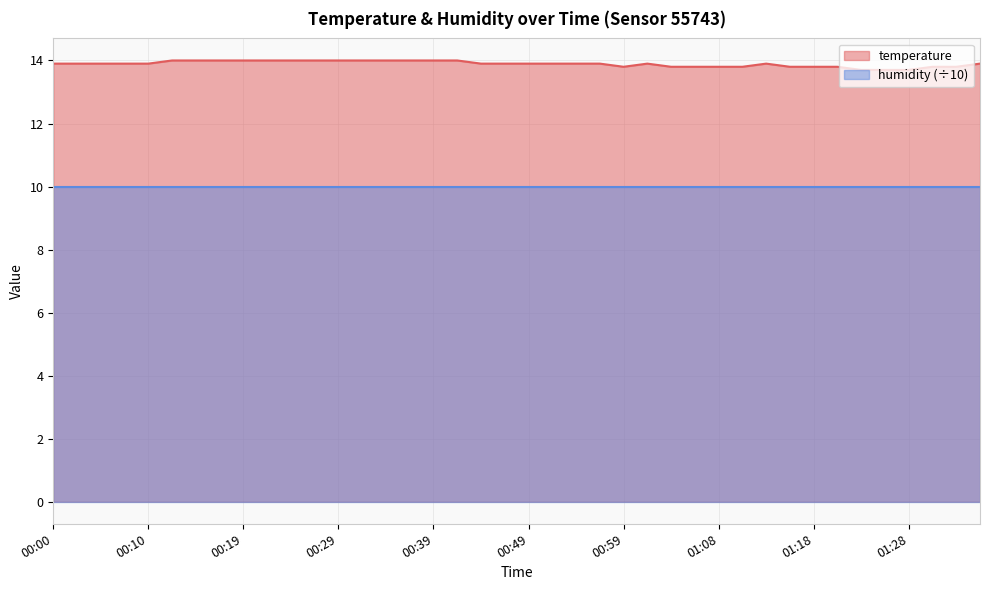

What is the difference between the maximum and minimum values?

0.3